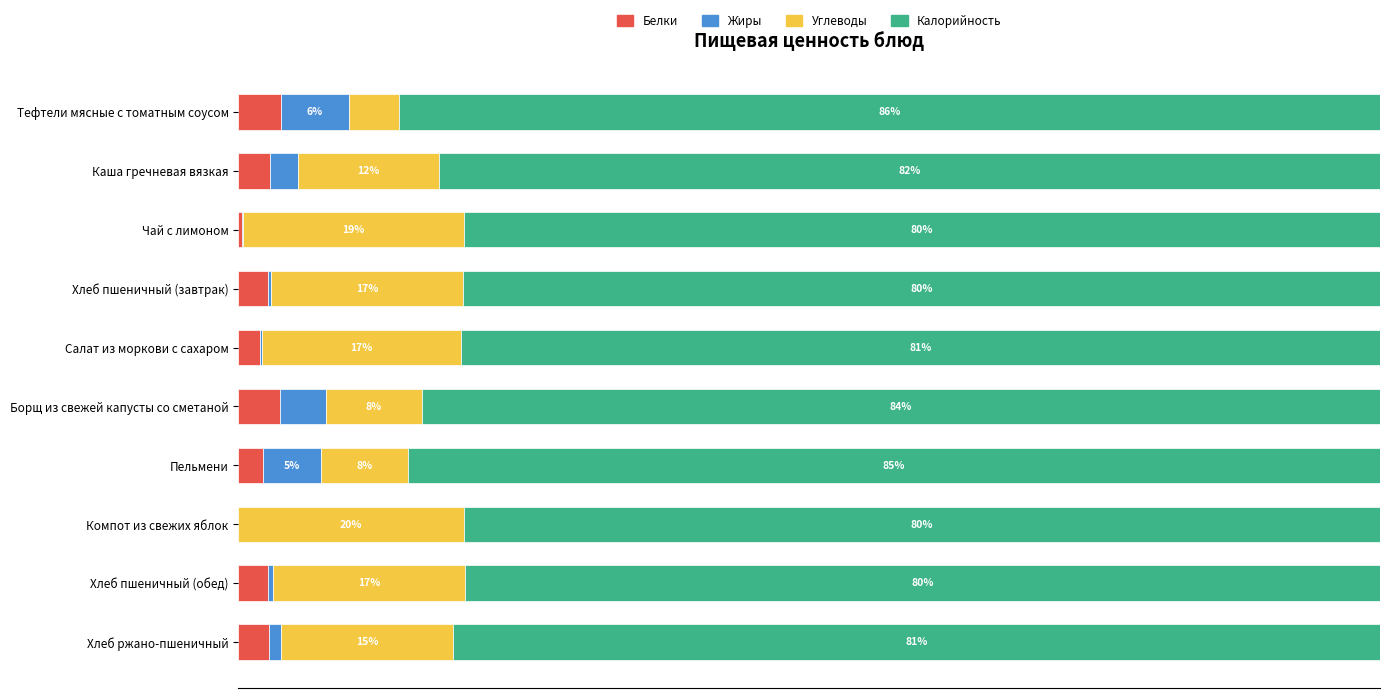

At which label is Белки closest to 1?

Чай с лимоном